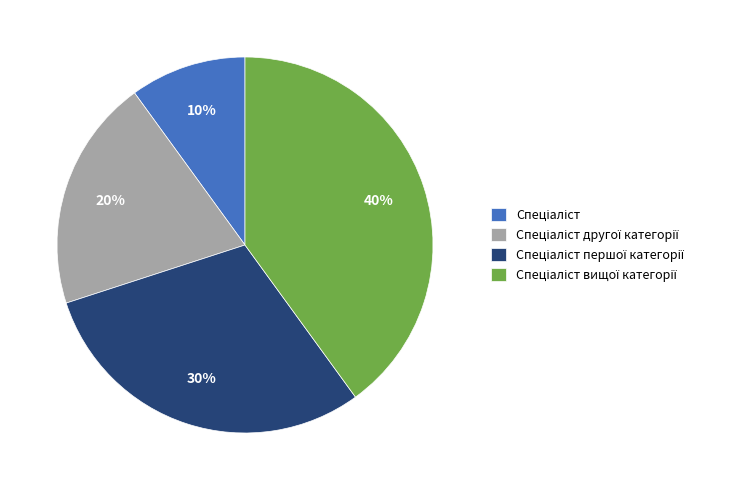

Does any single category account for the majority?

No